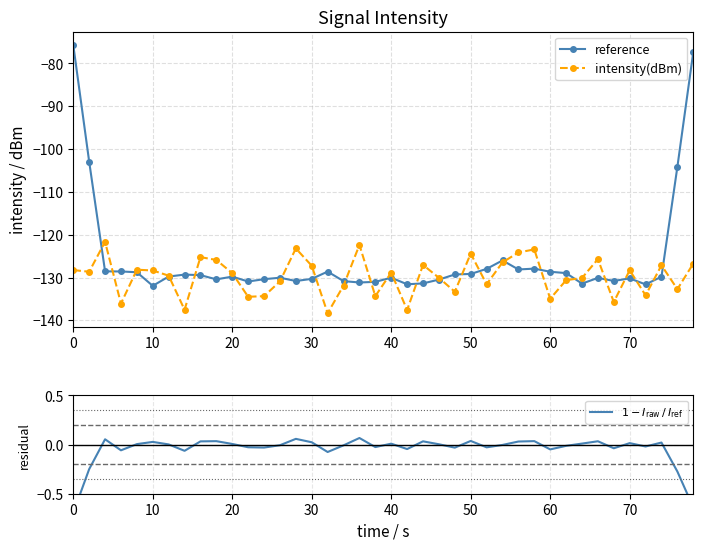

True or false: reference and $1 - I_{\rm raw}\,/\,I_{\rm ref}$ cross at least once.

False